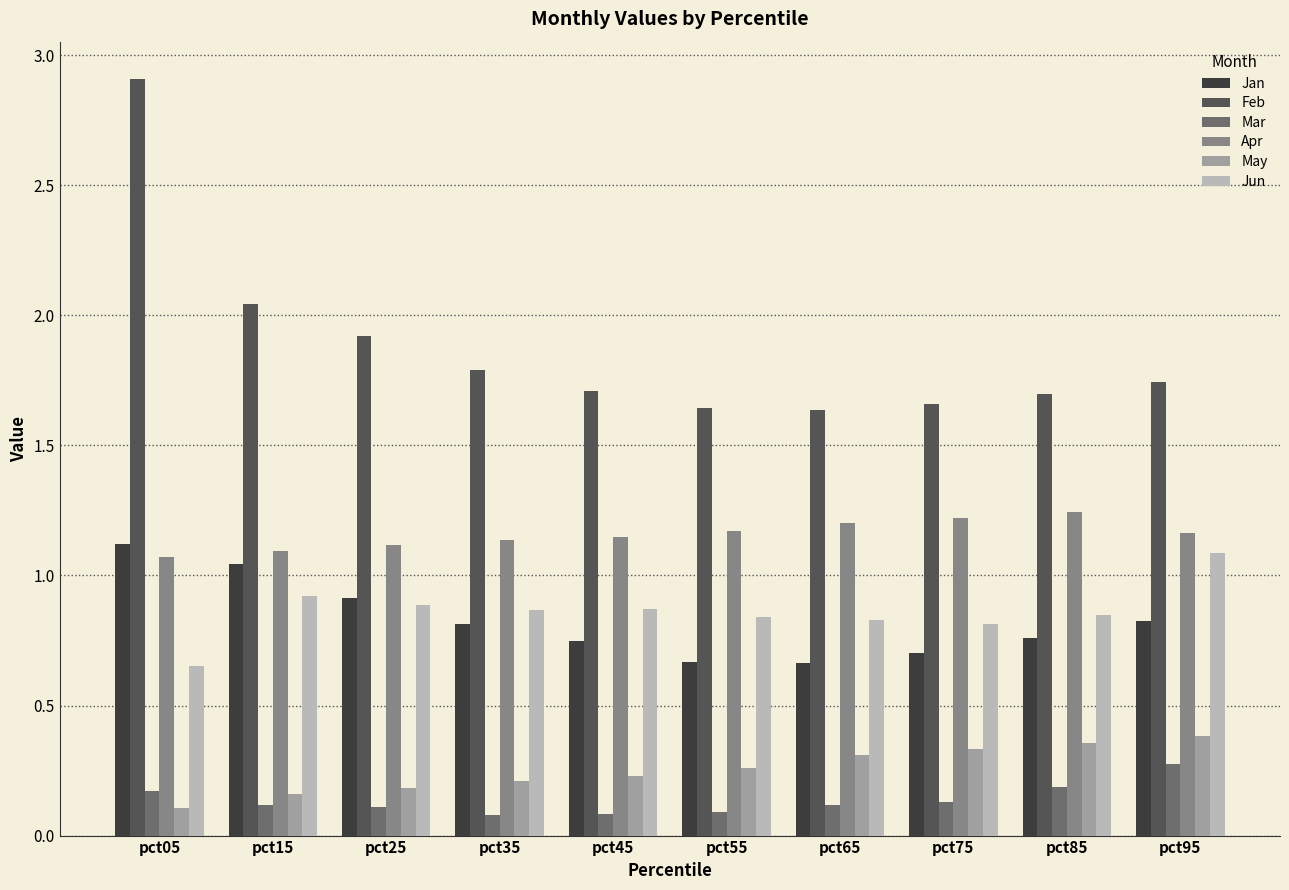

True or false: Mar has a value of 0.1 at pct45.

True